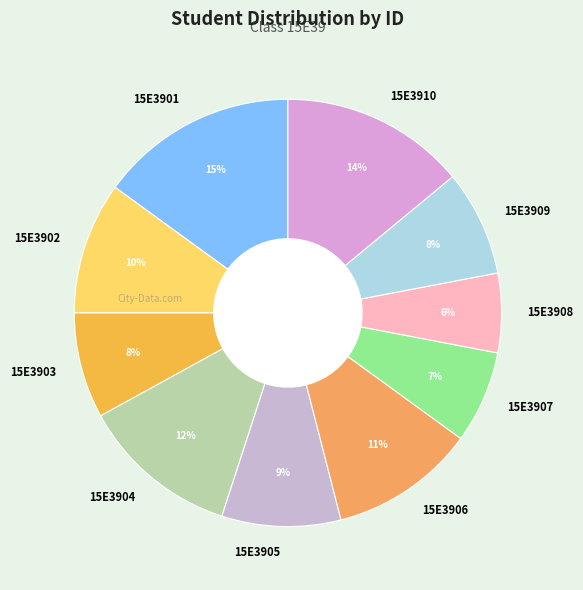

Which slice is the smallest?

15E3908